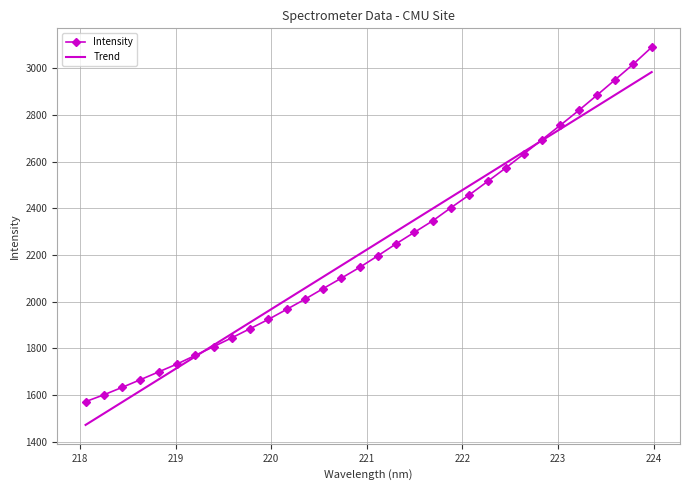

What is the greatest value displayed?

3089.4